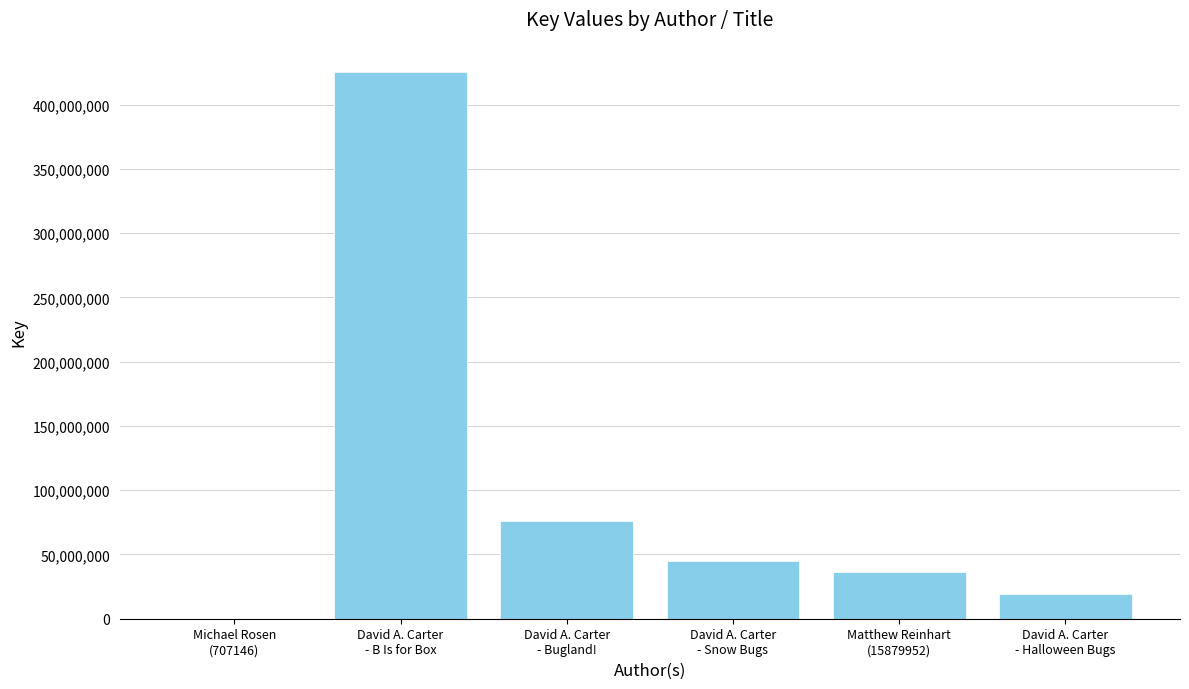

How many data points does each series have?

6